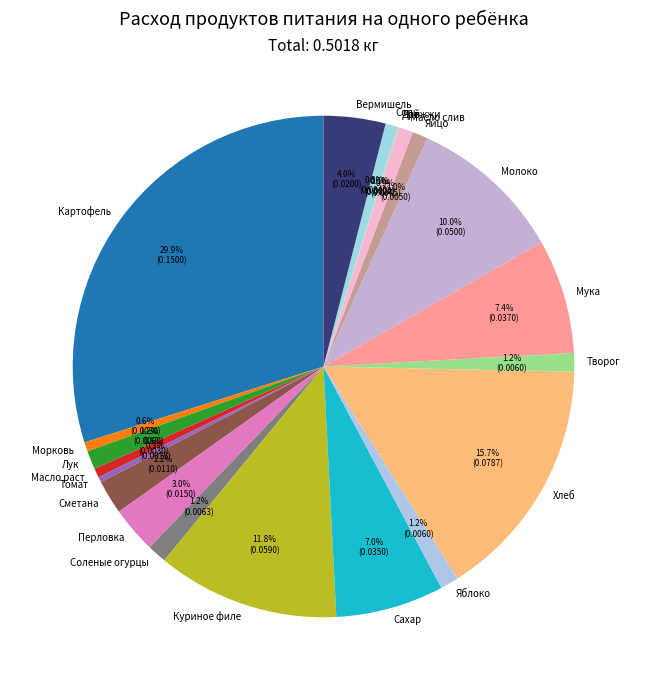

To the nearest percent, what is the combined percentage of Масло раст and Молоко?

11%